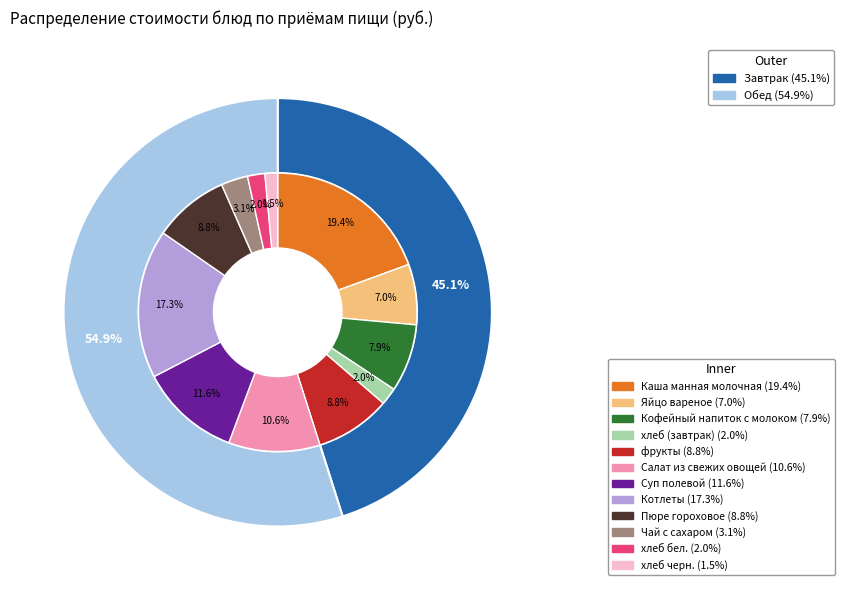

Approximately how many times larger is the value at Пюре гороховое compared to Яйцо вареное?

1.3